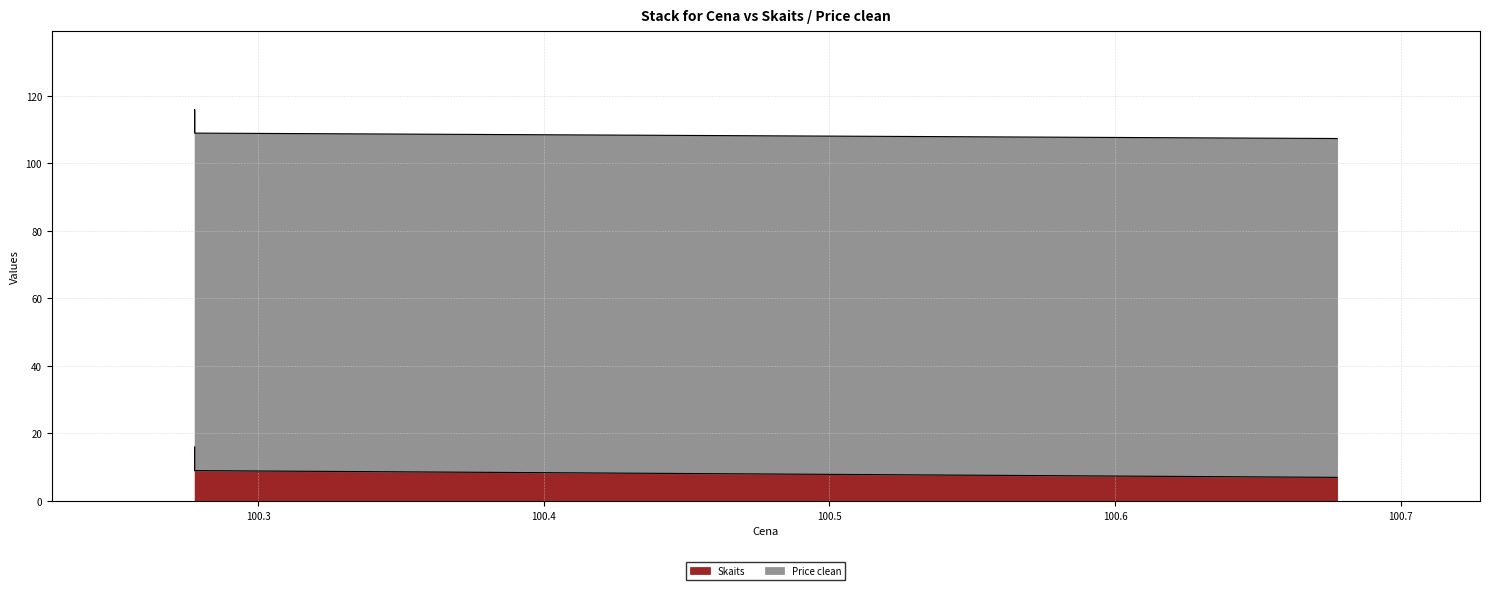

Does the chart have visible grid lines?

Yes